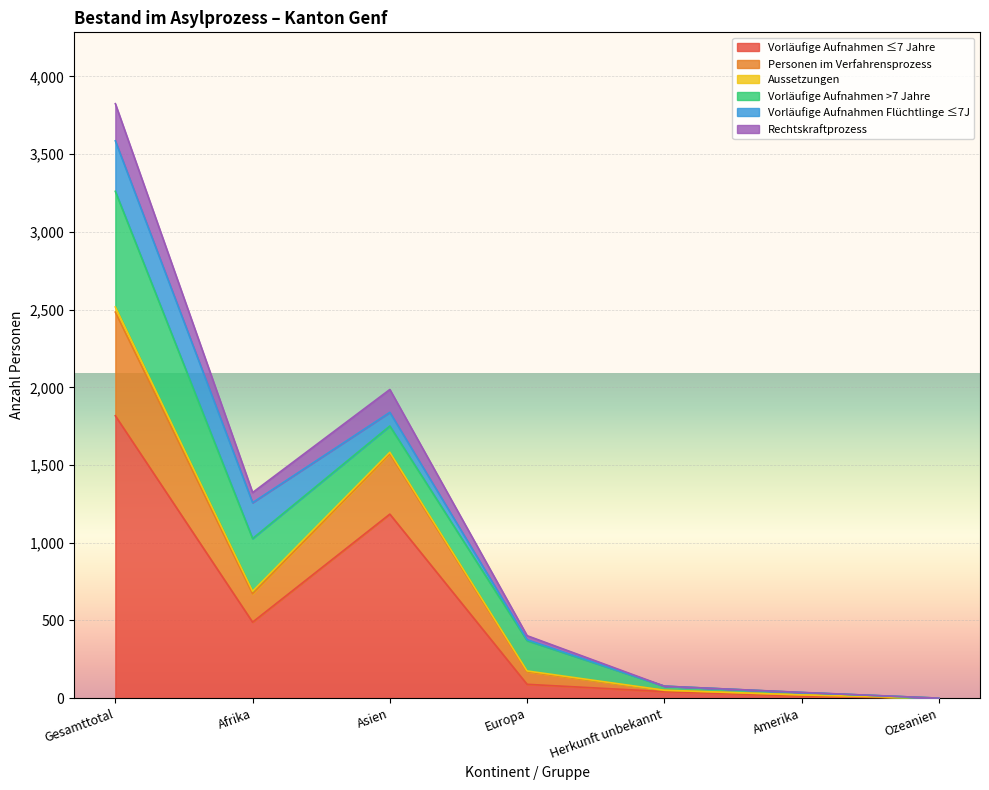

Between Amerika and Afrika, which is larger?

Afrika